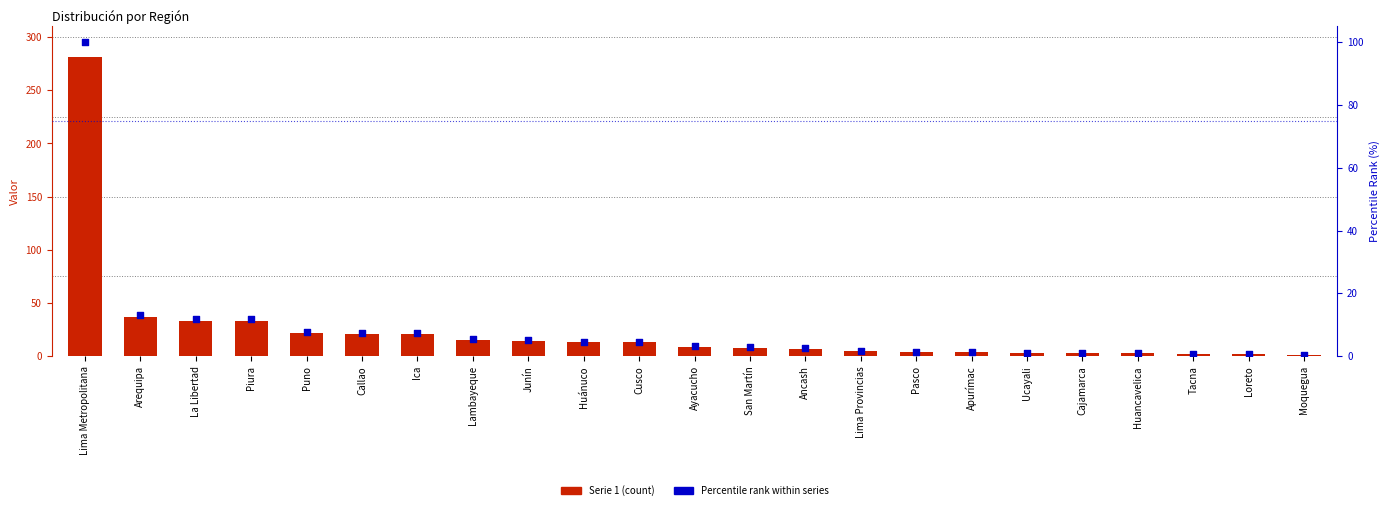

Which series has the largest total across all categories?

Serie 1 (count)